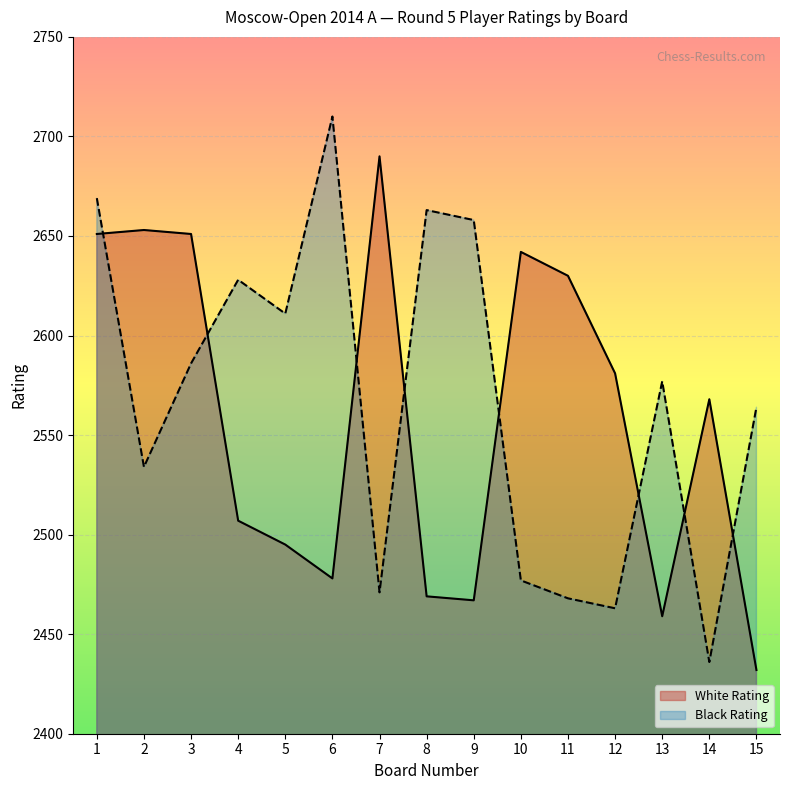

Between 5 and 10, which is larger?

10